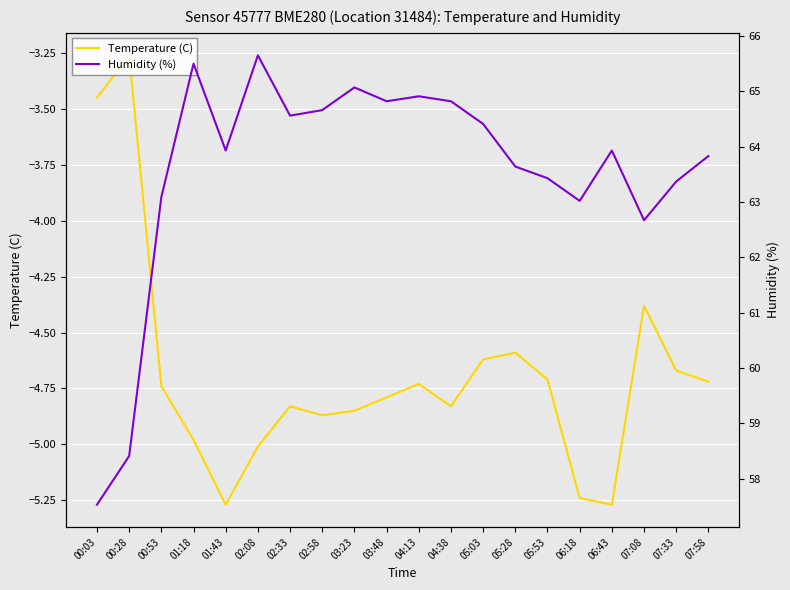

At which label does Temperature (C) reach its peak?

00:28